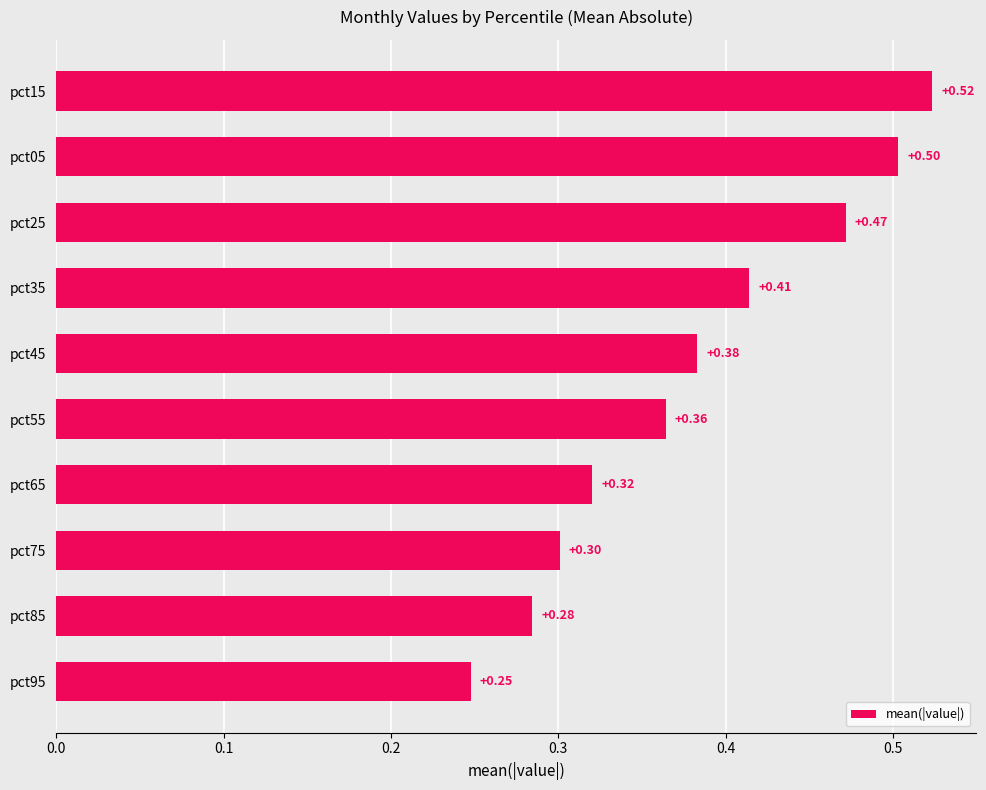

List the labels in order of value, smallest first.

pct95, pct85, pct75, pct65, pct55, pct45, pct35, pct25, pct05, pct15